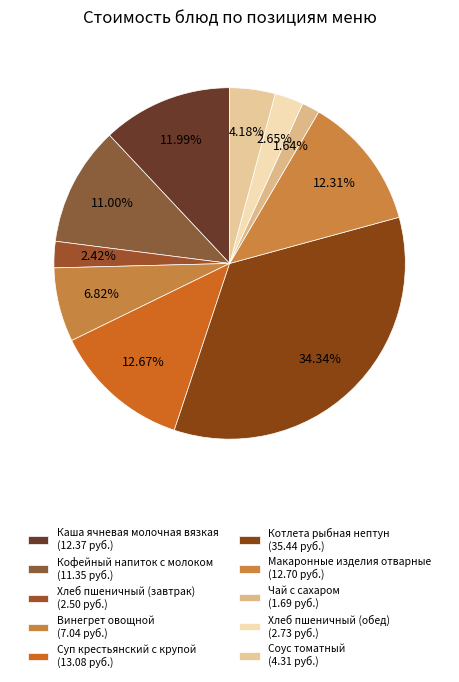

Is there a majority slice in this chart?

No